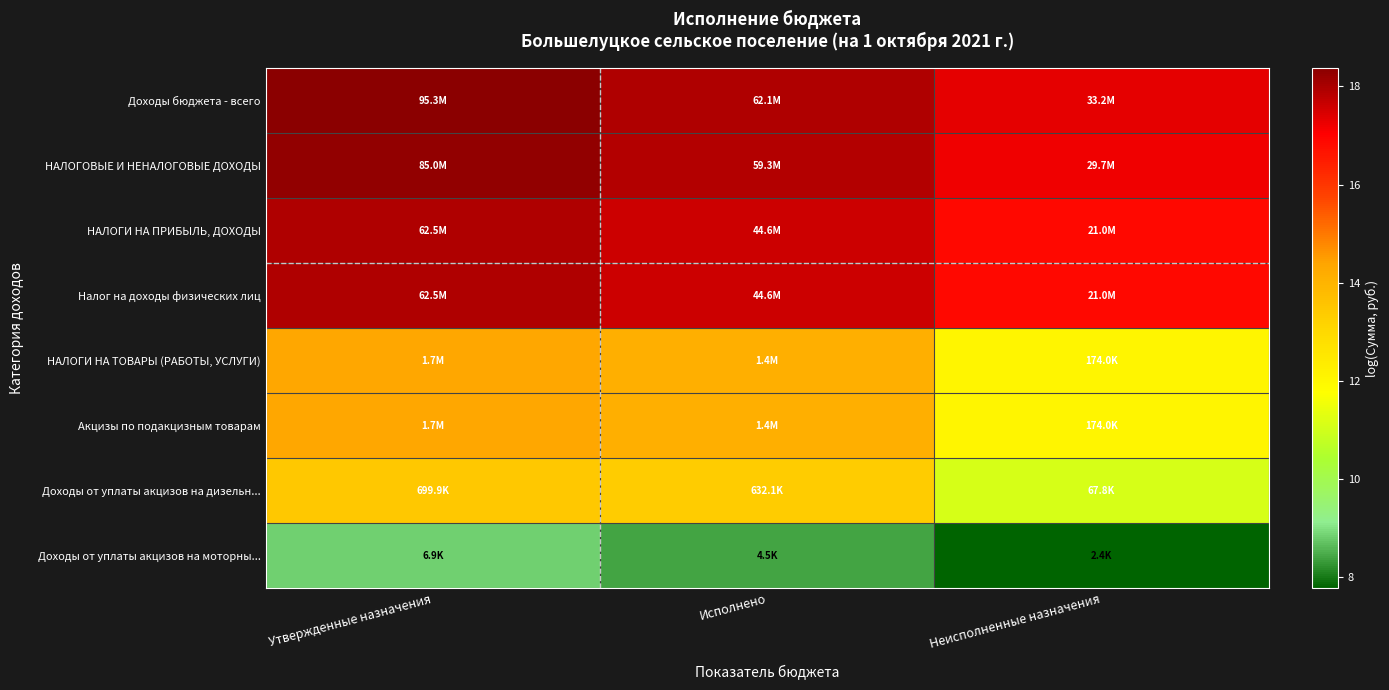

Between Исполнено and Неисполненные назначения, which is larger?

Исполнено